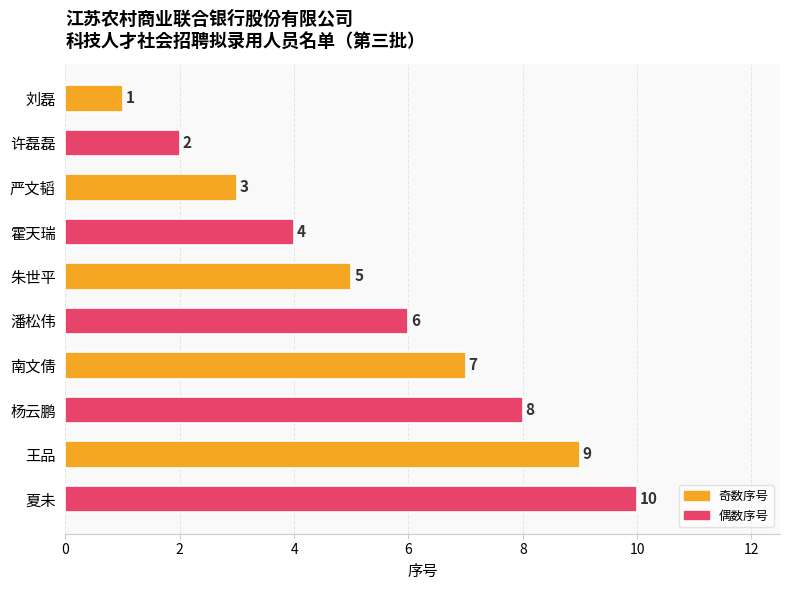

True or false: the data shows 4 at 霍天瑞.

True